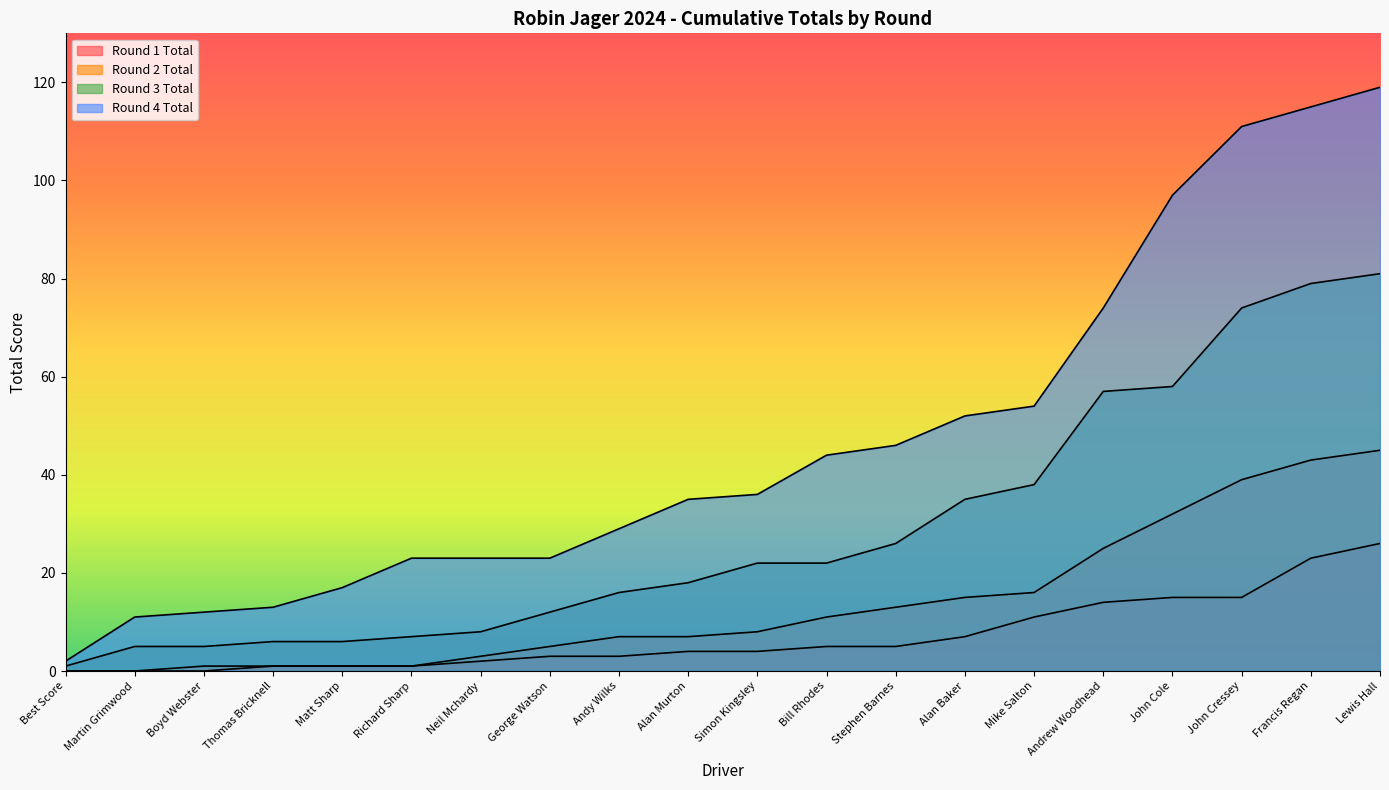

Rank the categories by Round 3 Total value from highest to lowest.

Lewis Hall, Francis Regan, John Cressey, John Cole, Andrew Woodhead, Mike Salton, Alan Baker, Stephen Barnes, Simon Kingsley, Bill Rhodes, Alan Murton, Andy Wilks, George Watson, Neil Mchardy, Richard Sharp, Thomas Bricknell, Matt Sharp, Martin Grimwood, Boyd Webster, Best Score